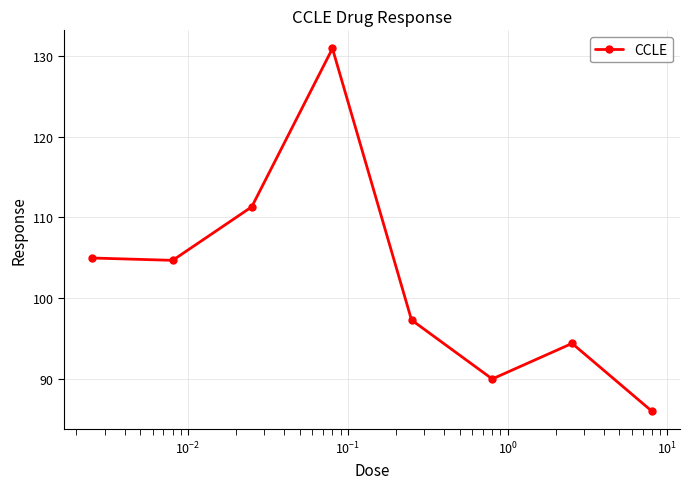

What is the difference between the second highest and minimum values?

25.3